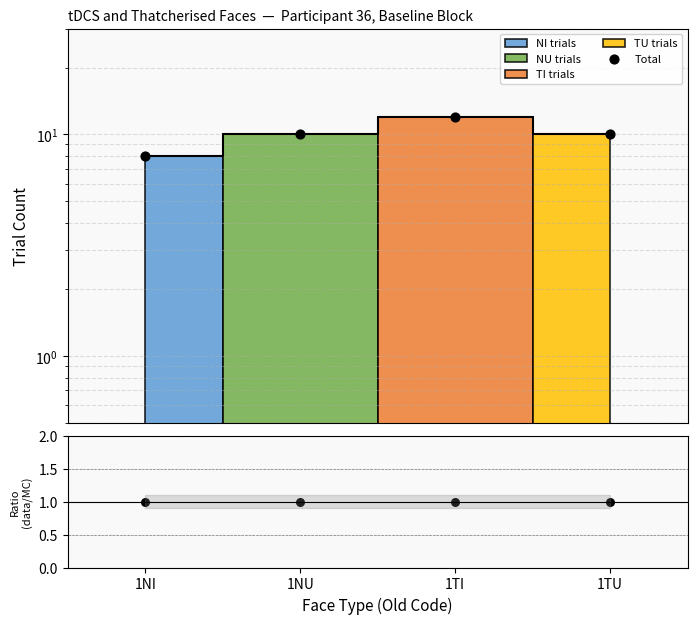

What is the change in value from 1TI to 1TU?

-2